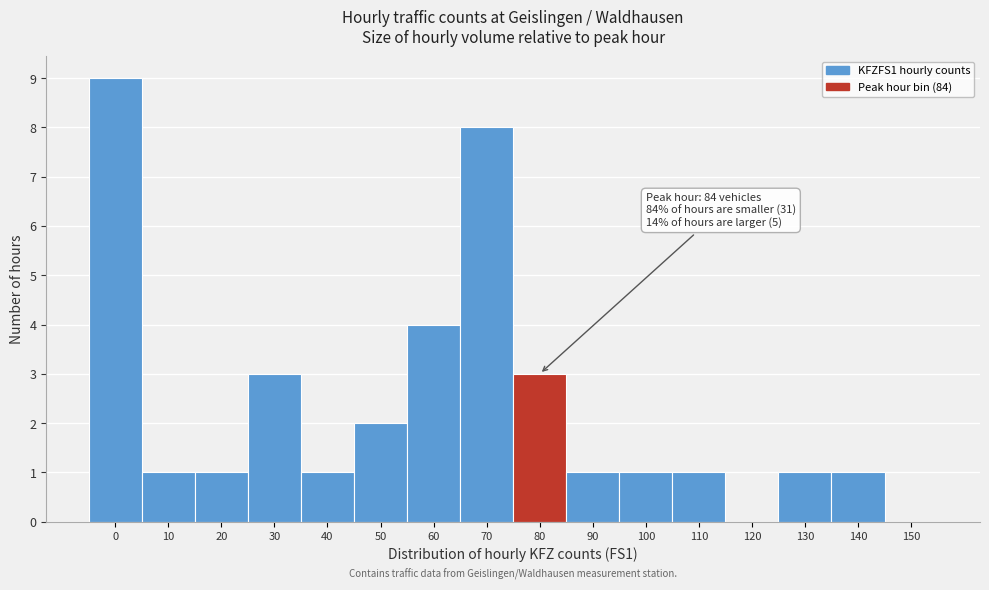

Reading left to right, extract all data points from this chart.

0=9	10=1	20=1	30=3	40=1	50=2	60=4	70=8	80=3	90=1	100=1	110=1	120=0	130=1	140=1	150=0